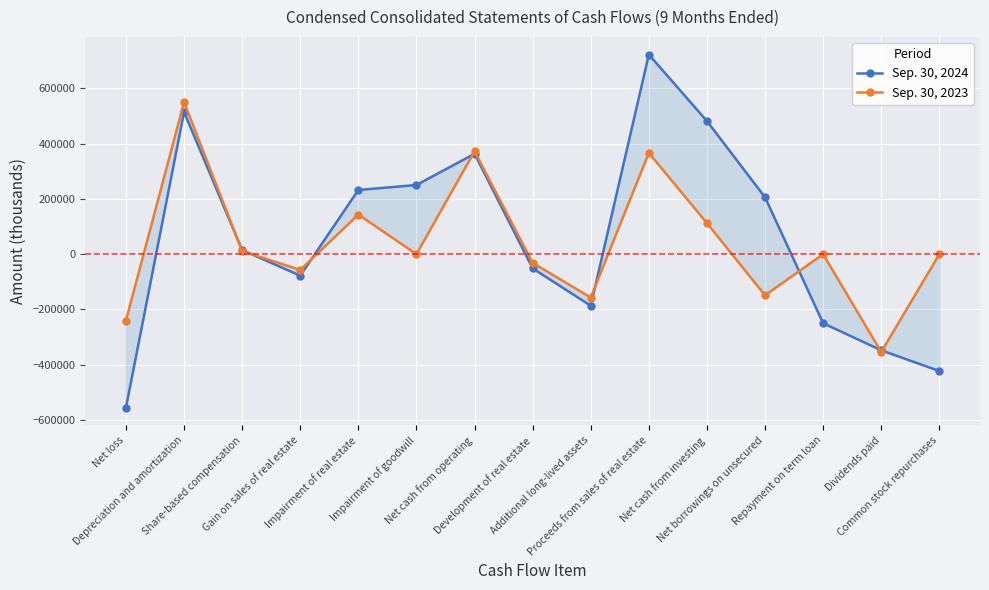

Reading left to right, what are all the values shown in this chart?

Sep. 30, 2024: Net loss=-555692	Depreciation and amortization=514821	Share-based compensation=14852	Gain on sales of real estate=-77670	Impairment of real estate=232450	Impairment of goodwill=250530	Net cash from operating=363605	Development of real estate=-51336	Additional long-lived assets=-186742	Proceeds from sales of real estate=722940	Net cash from investing=482149	Net borrowings on unsecured=206000	Repayment on term loan=-250000	Dividends paid=-348064	Common stock repurchases=-423070
Sep. 30, 2023: Net loss=-240408	Depreciation and amortization=550661	Share-based compensation=11470	Gain on sales of real estate=-56974	Impairment of real estate=143510	Impairment of goodwill=0	Net cash from operating=372504	Development of real estate=-31318	Additional long-lived assets=-156871	Proceeds from sales of real estate=366779	Net cash from investing=112463	Net borrowings on unsecured=-149000	Repayment on term loan=0	Dividends paid=-354171	Common stock repurchases=0